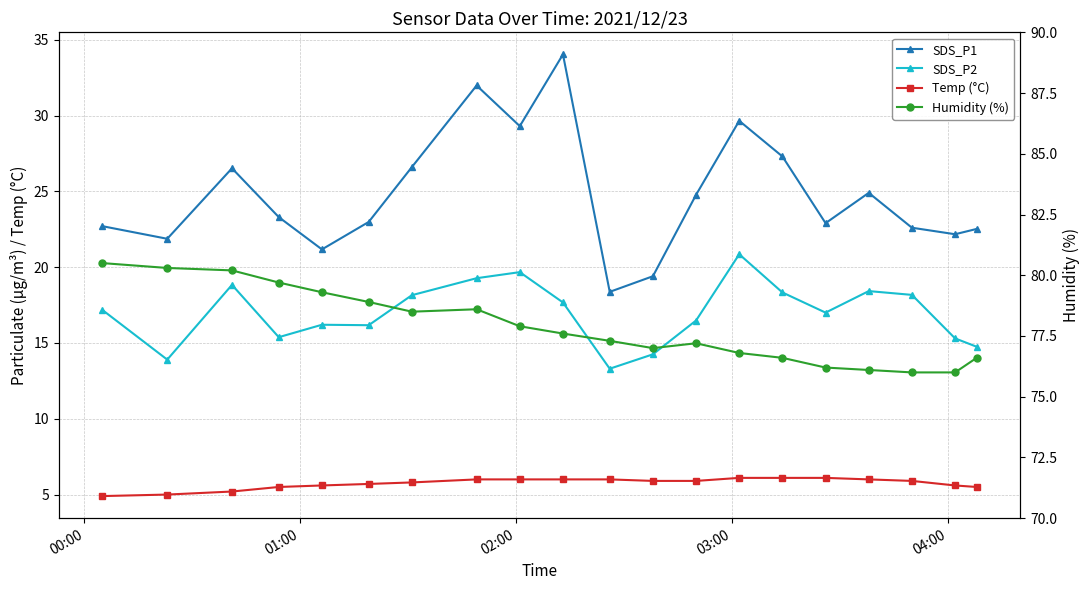

True or false: SDS_P1 and Humidity (%) cross at least once.

False